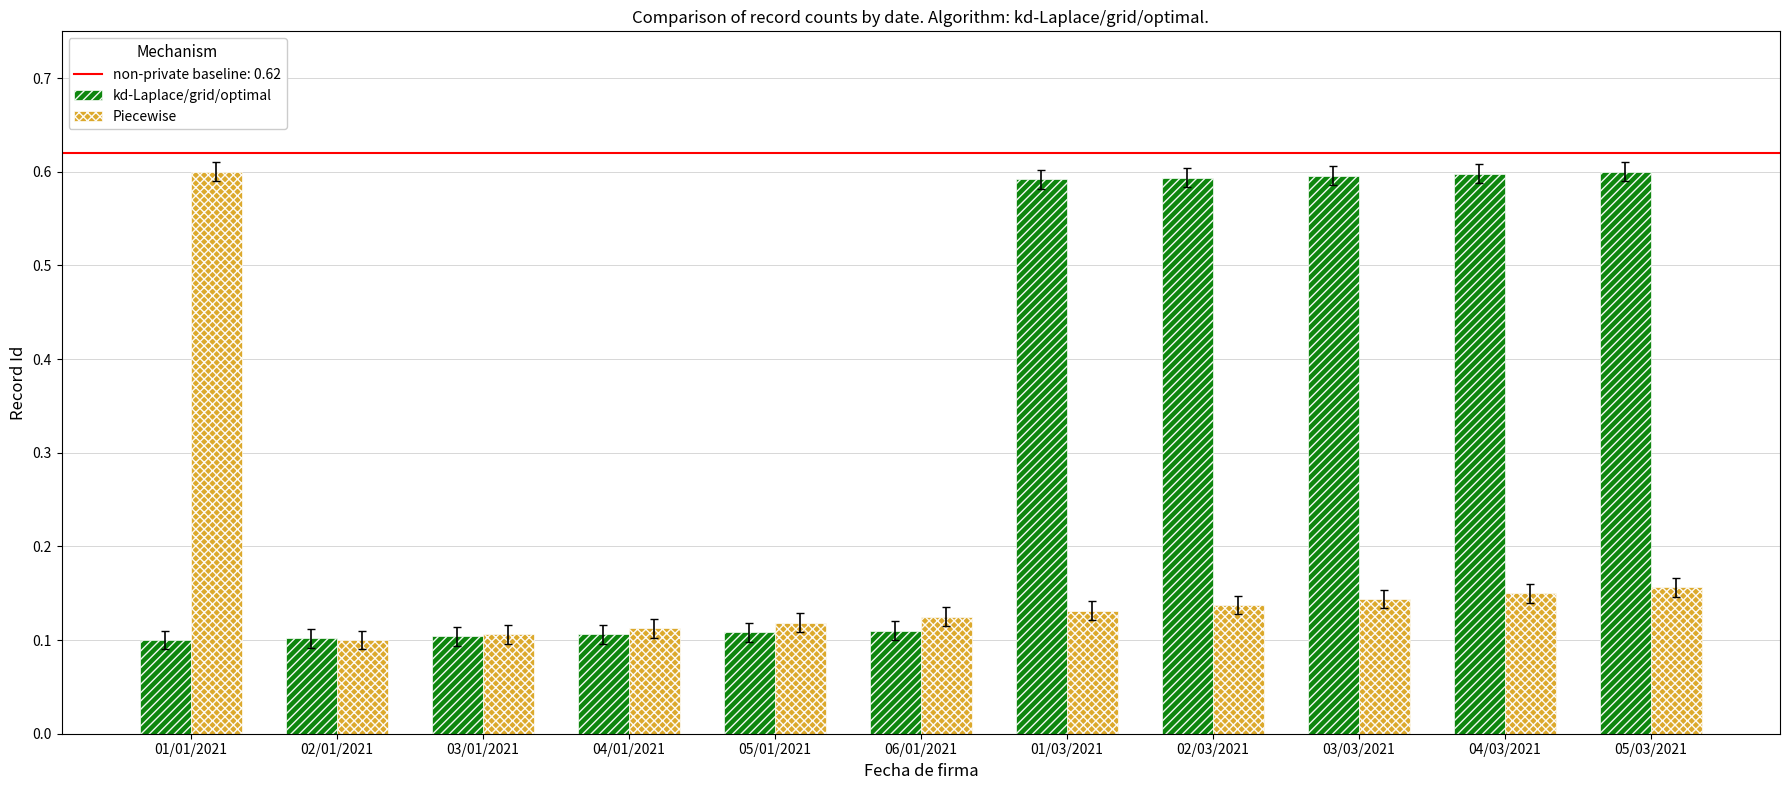

At 04/01/2021, list the series in order from smallest to largest.

kd-Laplace/grid/optimal, Piecewise